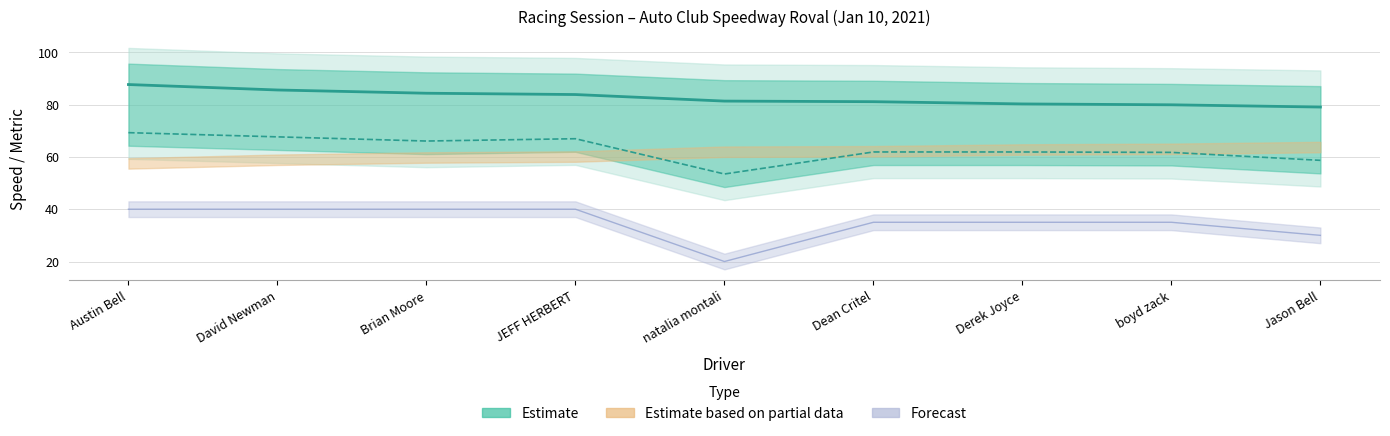

Count the number of categories in the chart.

9